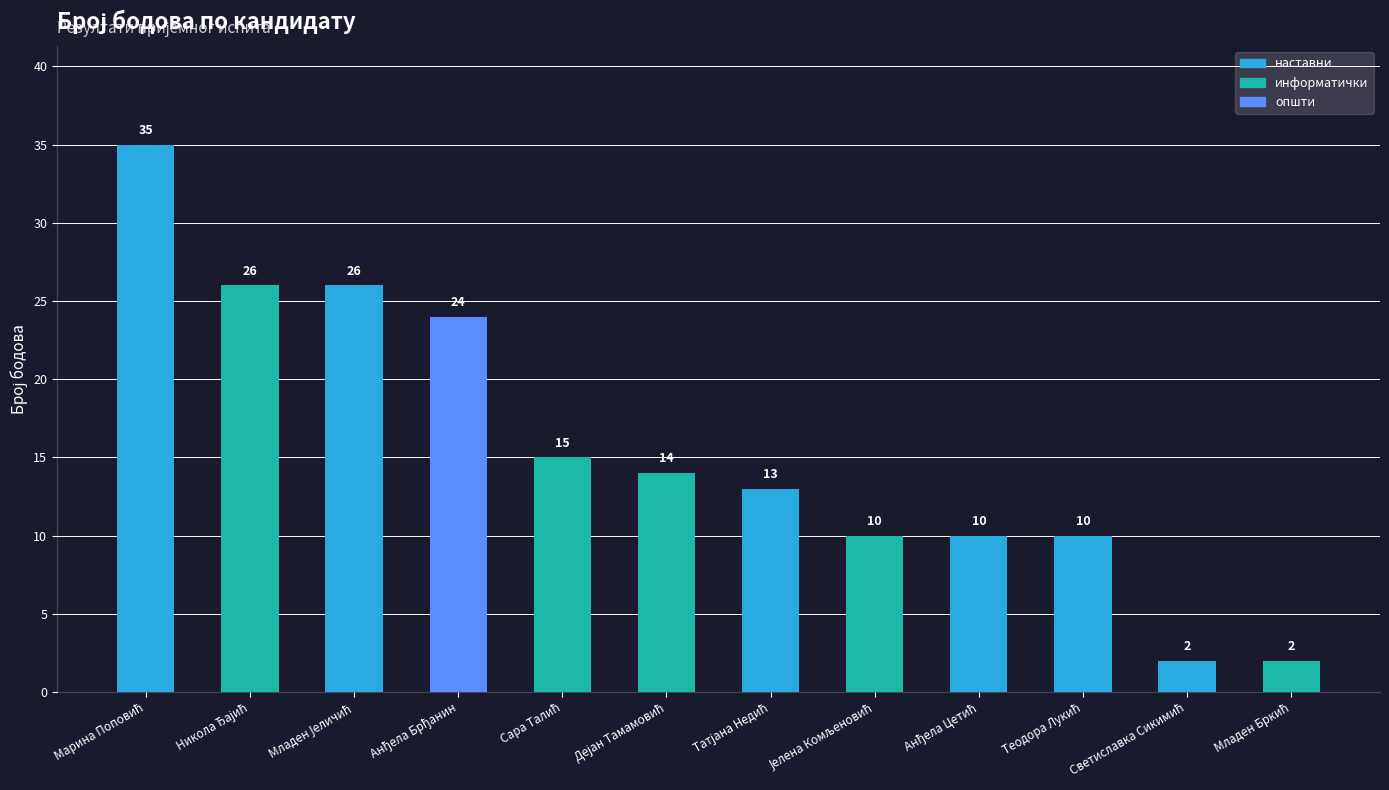

What is the value of the 2nd bar from the left?

26